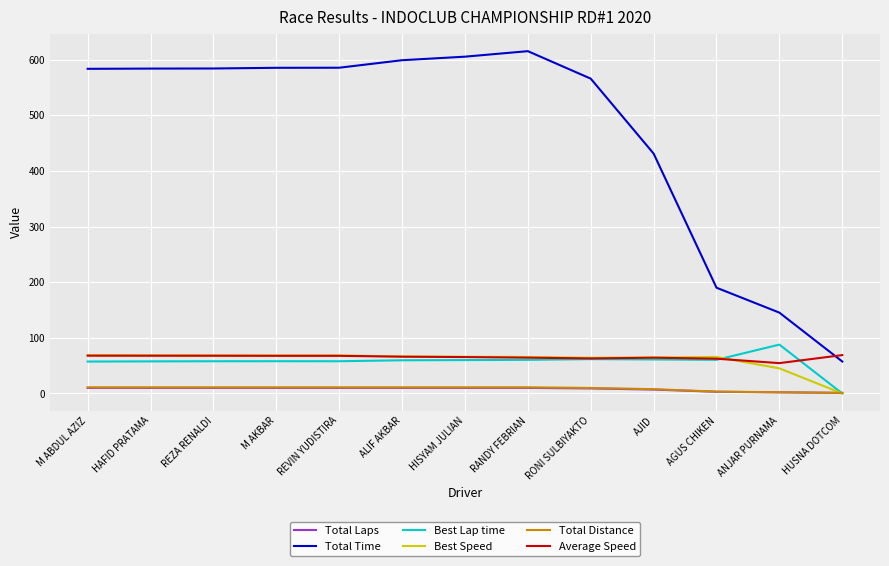

What is the highest value of the Best Speed series?

69.0